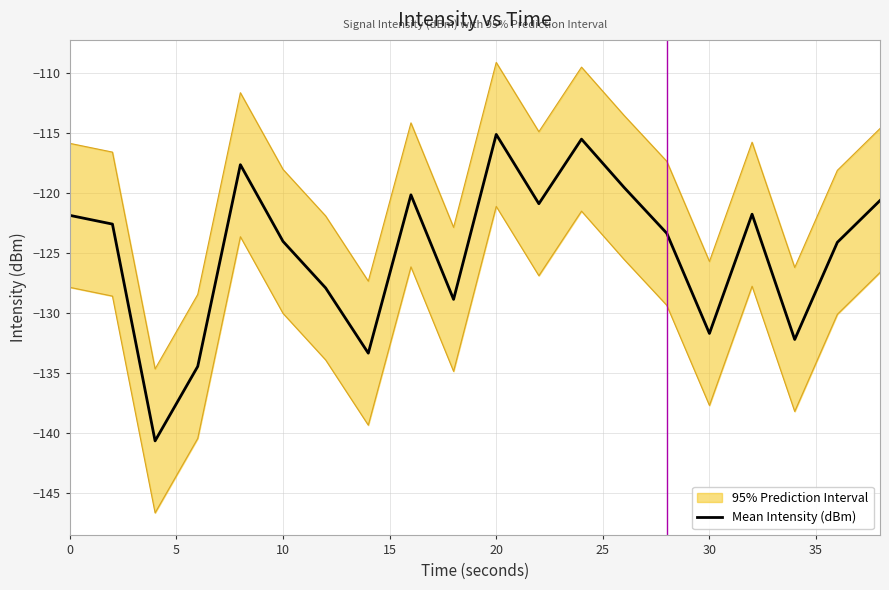

The value of Mean Intensity (dBm) at 20 is -115.1. True or false?

True